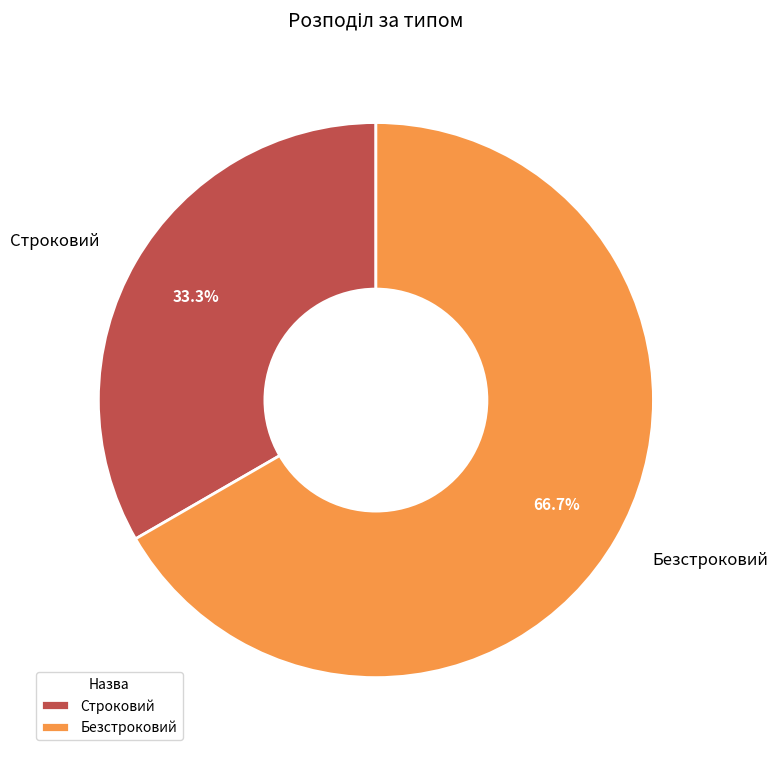

What percentage is the Строковий slice, to the nearest percent?

33%